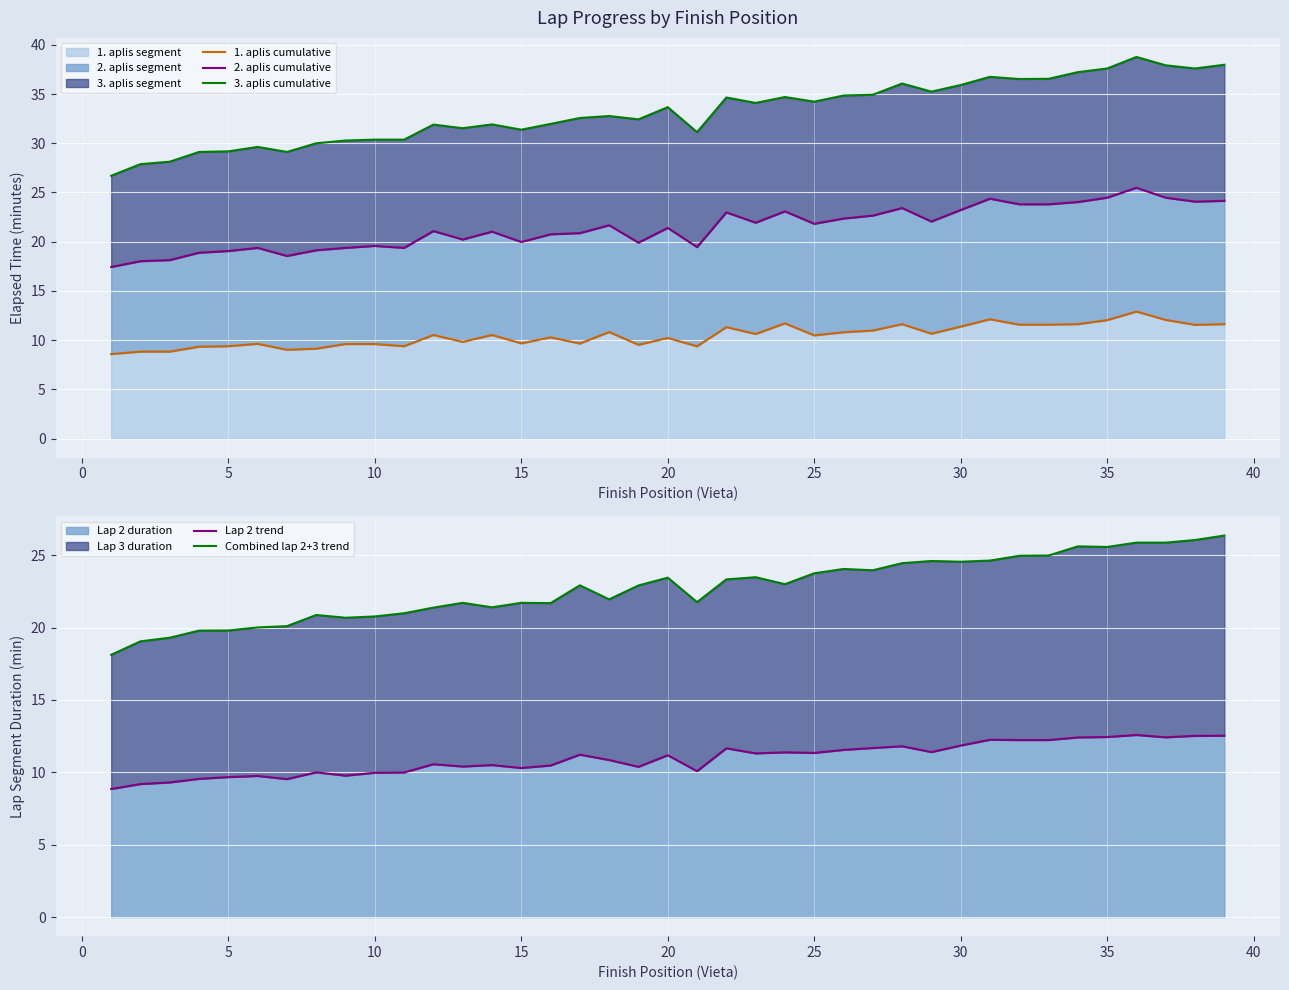

What is the highest value of the 1. aplis segment series?

12.9